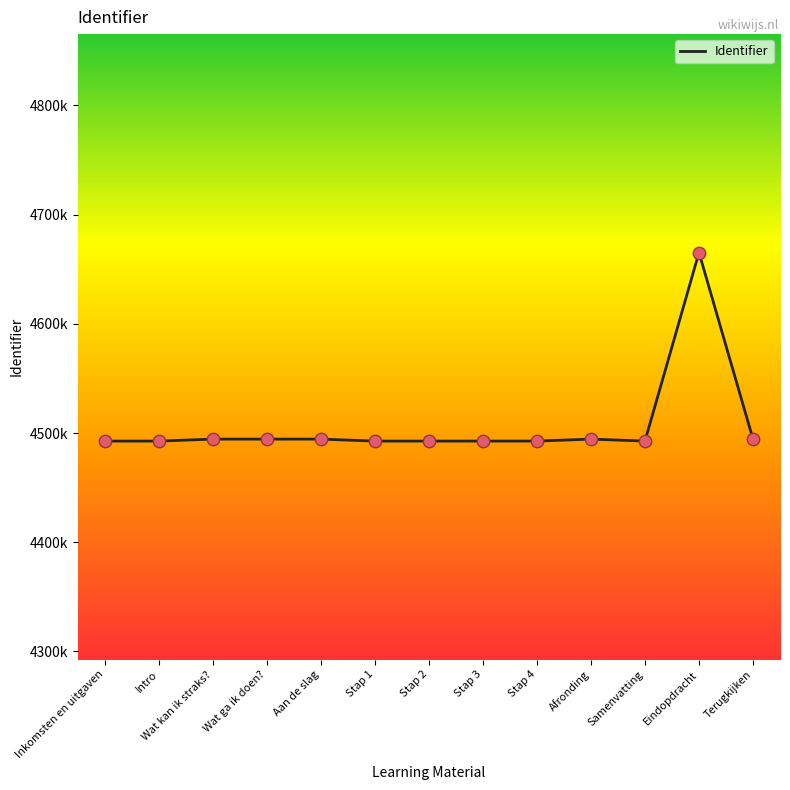

Does the chart have visible grid lines?

No